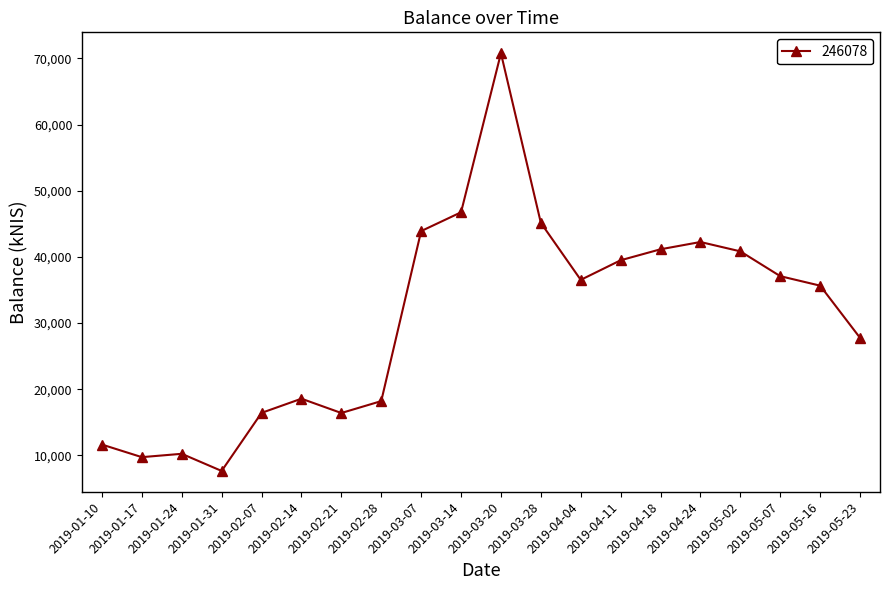

Read the value at 2019-03-28.

45148.4